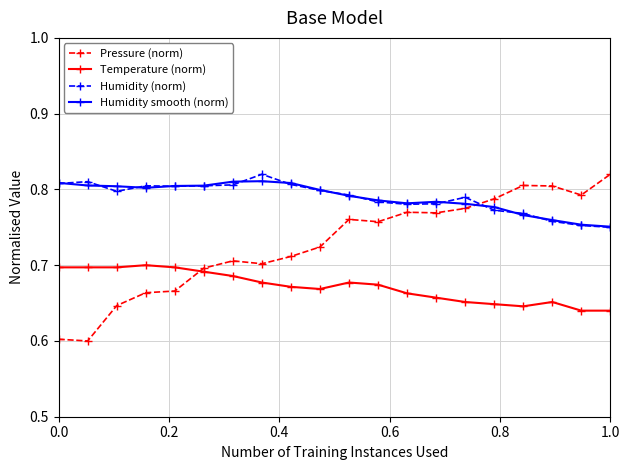

How many data points does each series have?

20